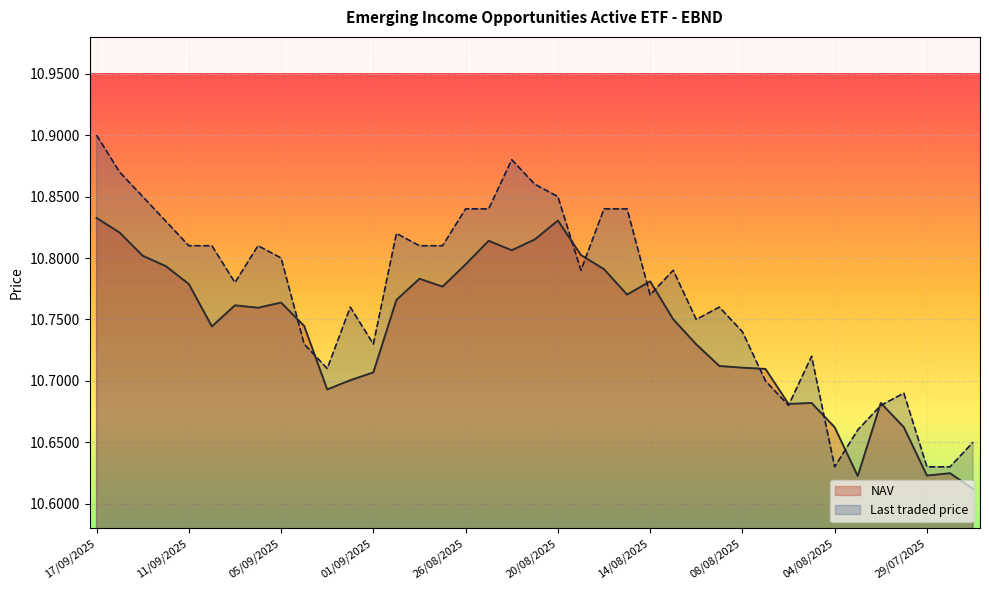

What position from the left is 20/08/2025?

21